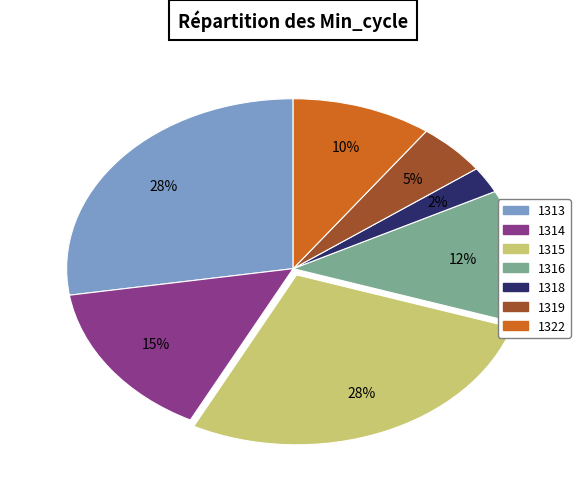

To the nearest percent, what is the combined percentage of 1315 and 1316?

40%